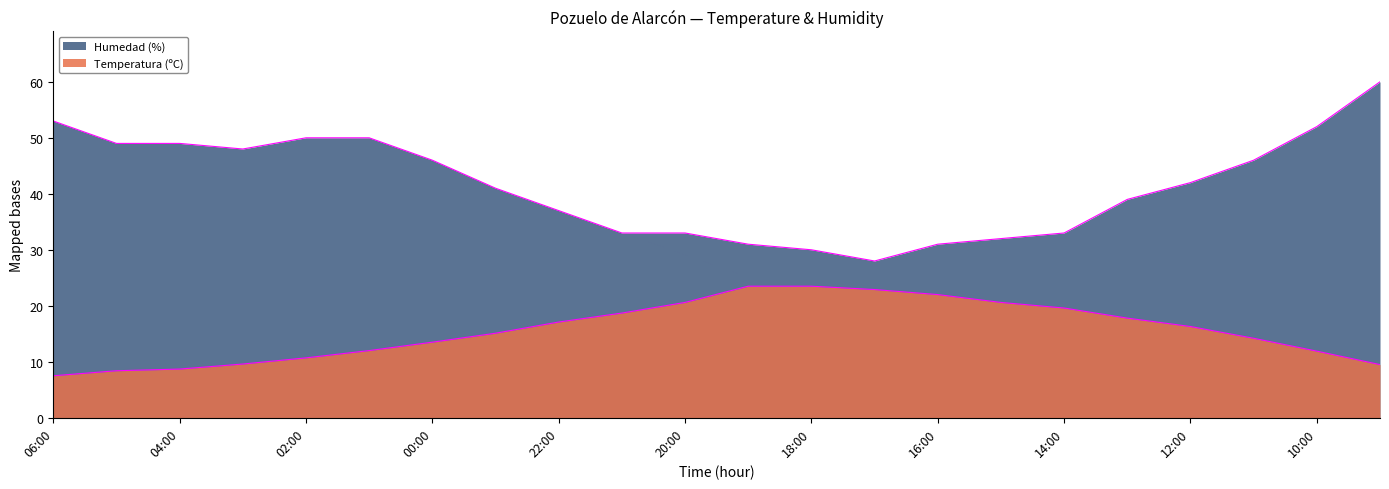

Which series has the widest spread of values?

Humedad (%)